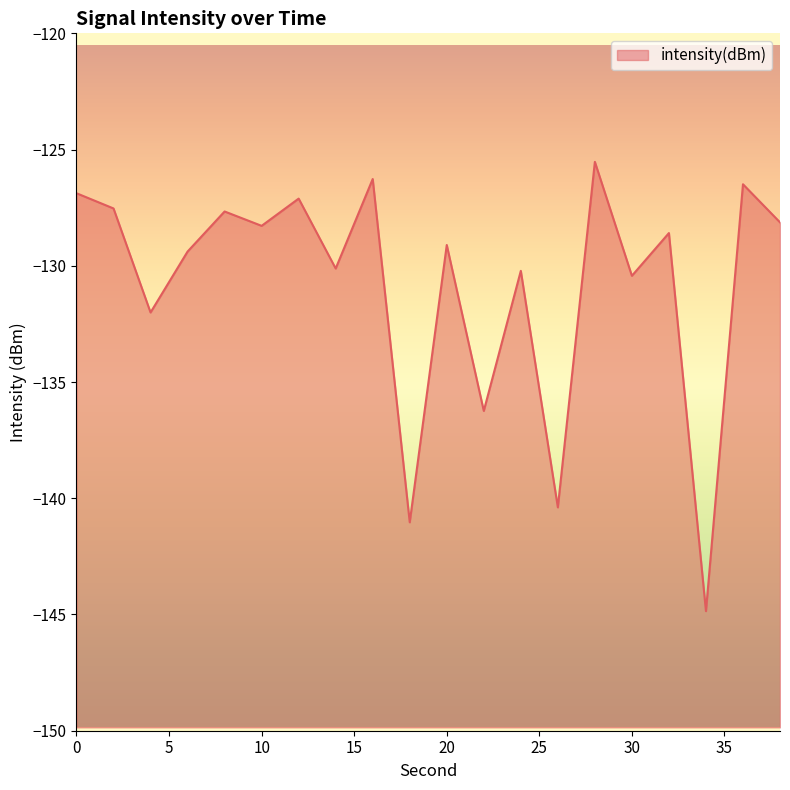

How many points are higher than both their immediate neighbors (excluding endpoints)?

8